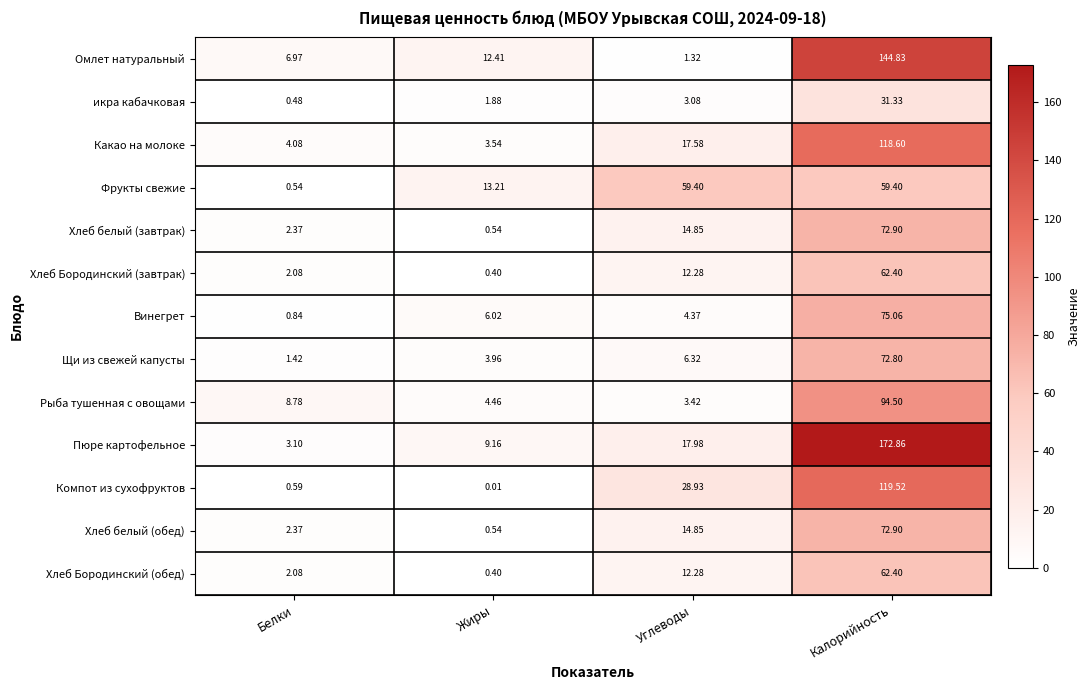

Where does the Компот из сухофруктов series first go above 28?

Углеводы